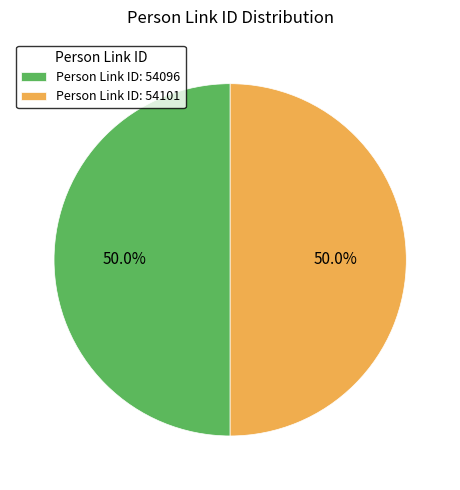

Approximately how many times larger is the value at Person Link ID: 54101 compared to Person Link ID: 54096?

1.0